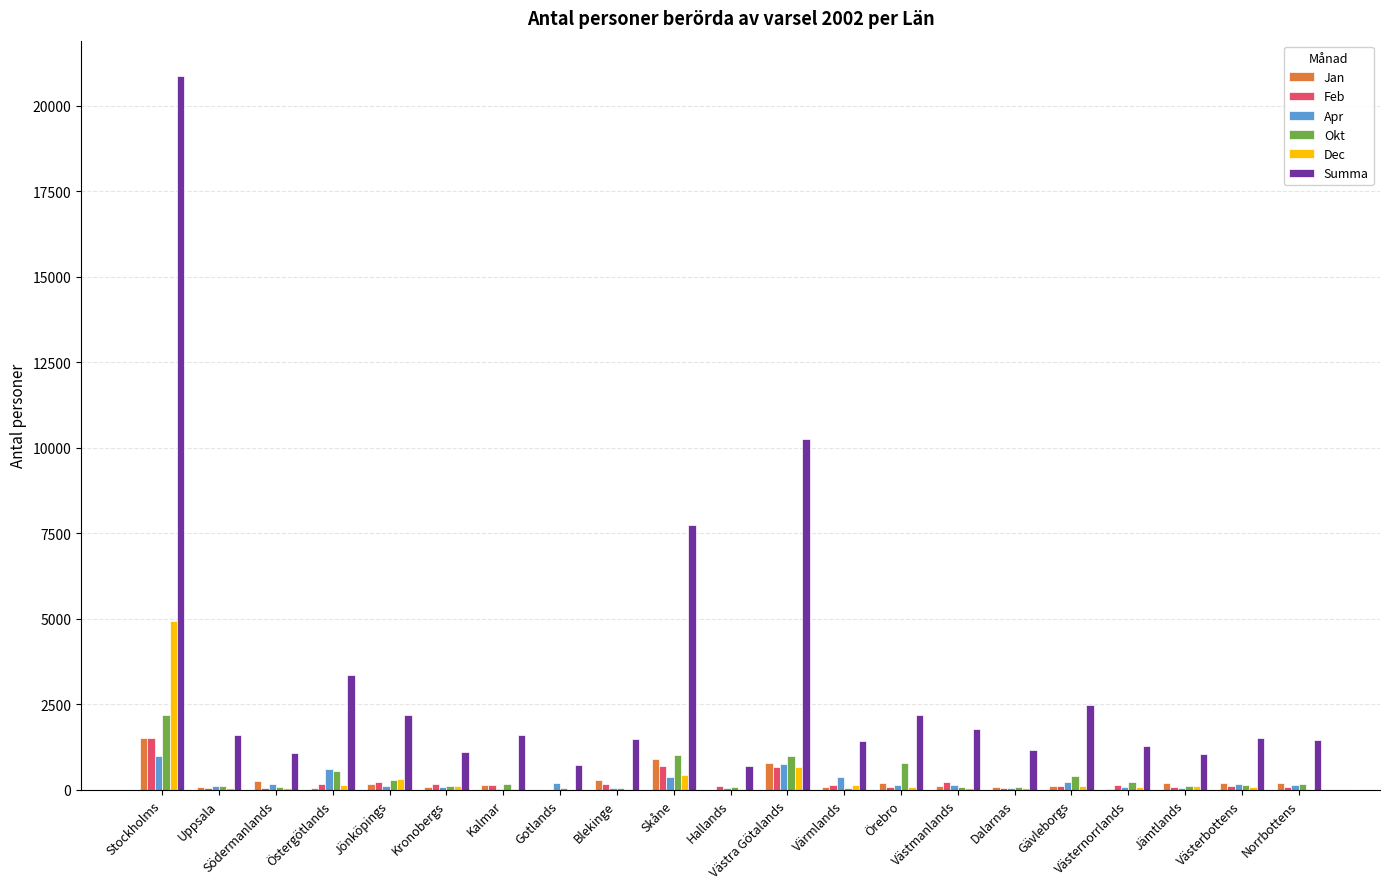

What is the highest value of the Dec series?

4939